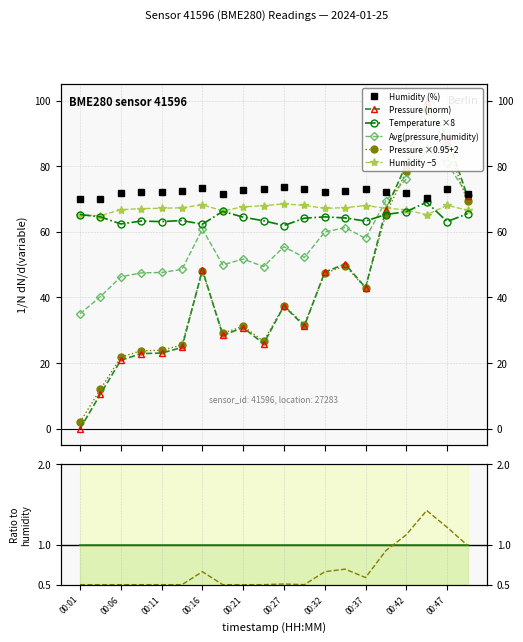

What is the value of the temperature point at the 17th from the left?

66.2